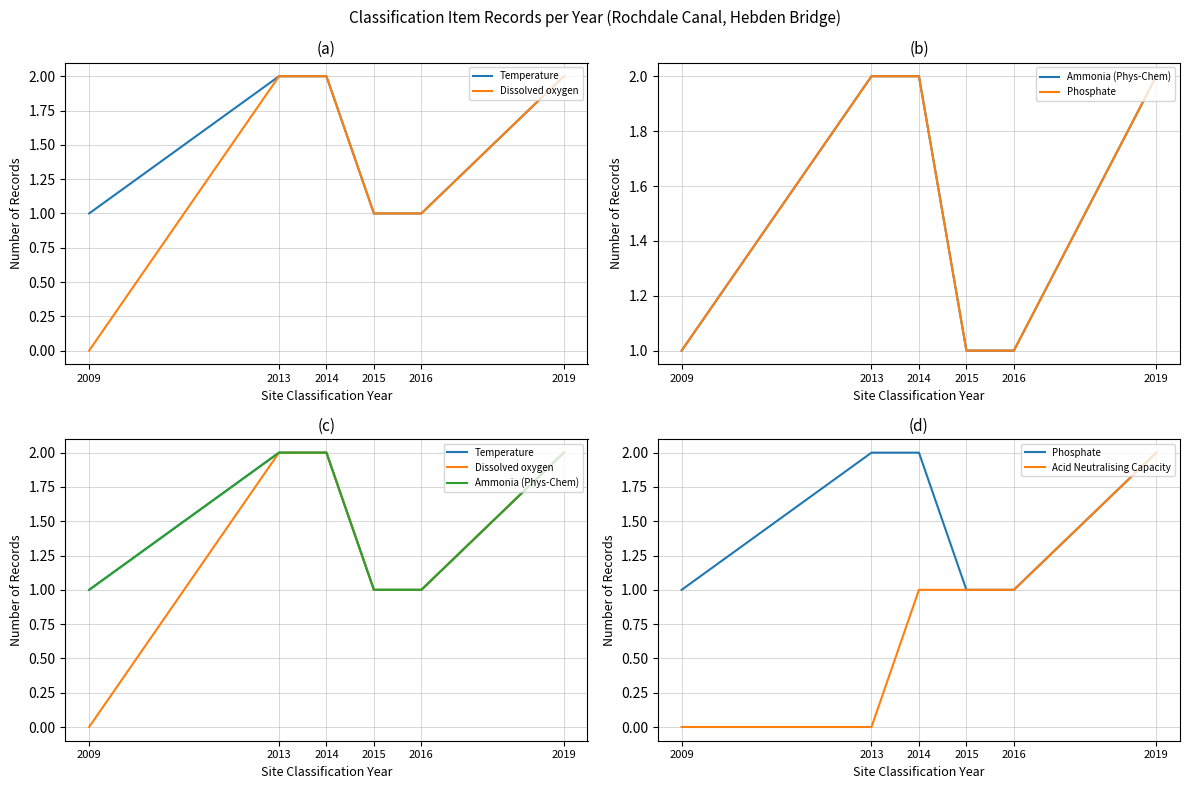

True or false: Phosphate and Dissolved oxygen cross at least once.

False